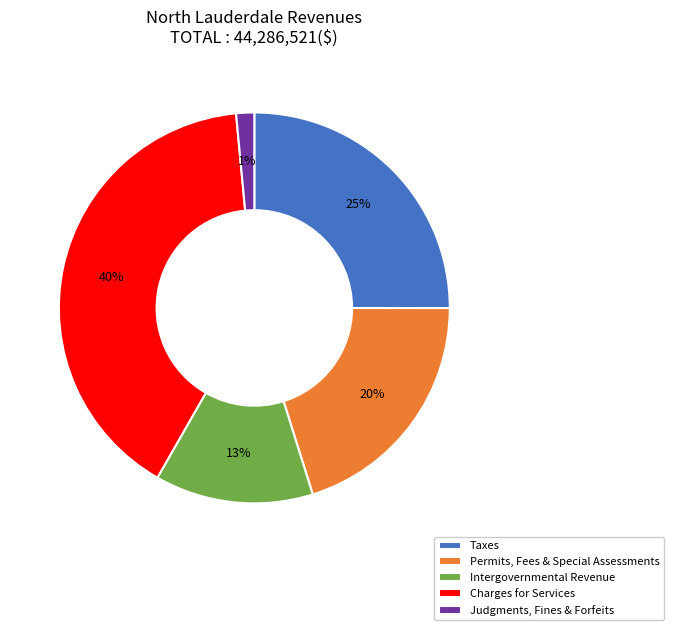

To the nearest percent, what is the difference between the largest and smallest slice percentages?

39%